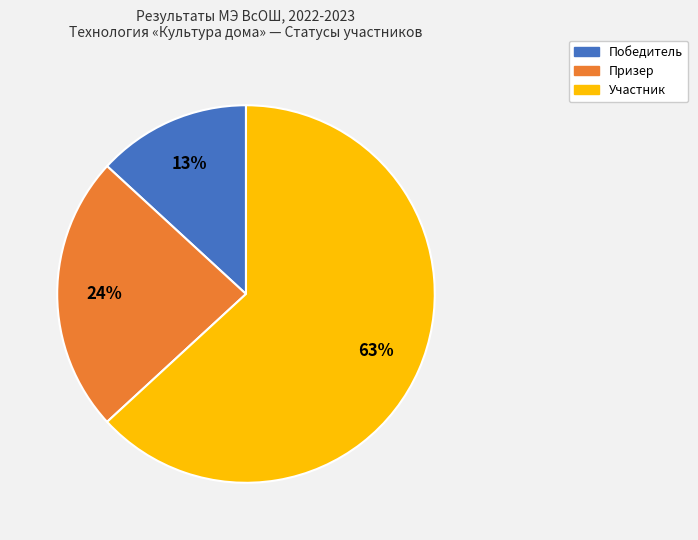

Which category accounts for the majority?

Участник